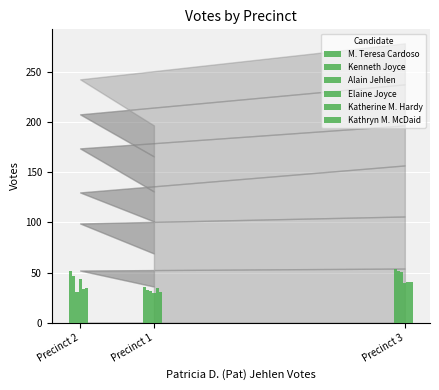

Are the bars grouped side by side (vs. stacked)?

Yes